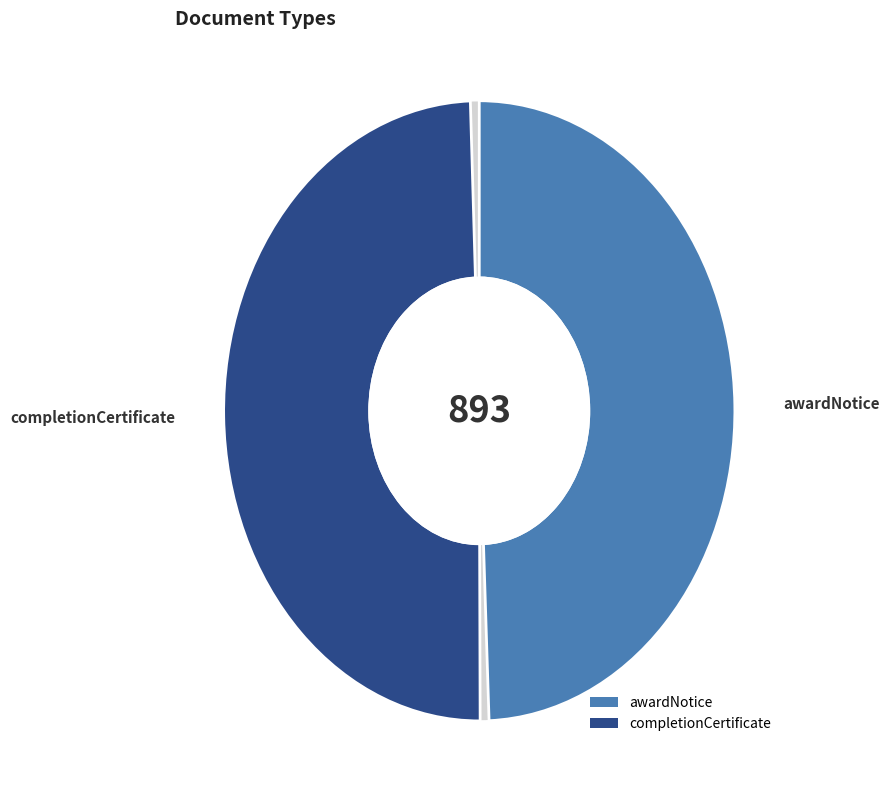

Which category has the smallest portion of the pie?

awardNotice